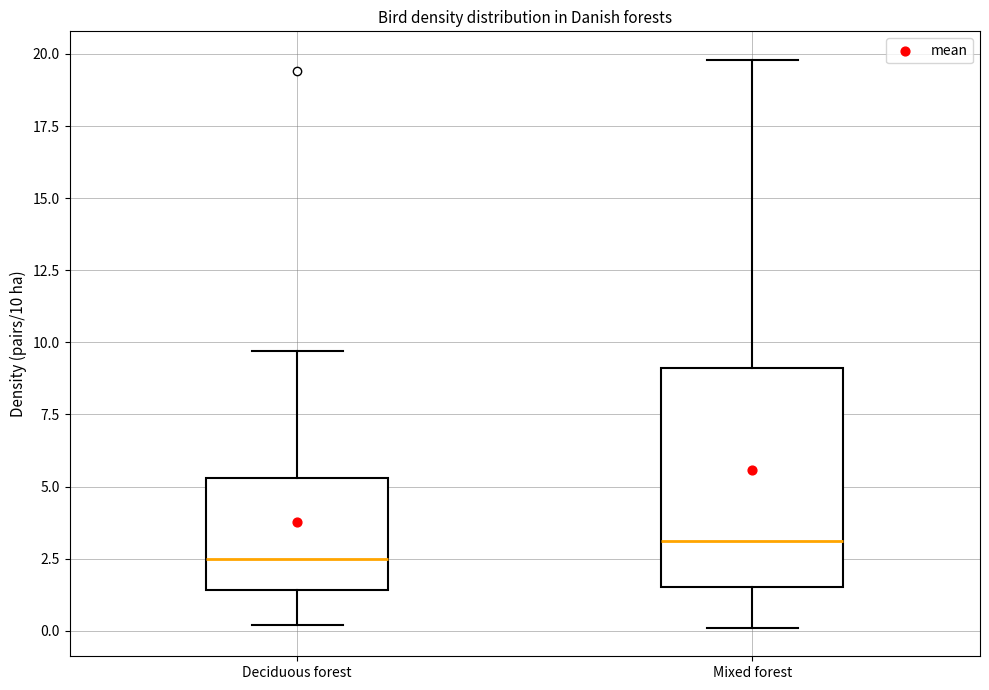

Which box is the tallest, from its lower edge to its upper edge?

Mixed forest